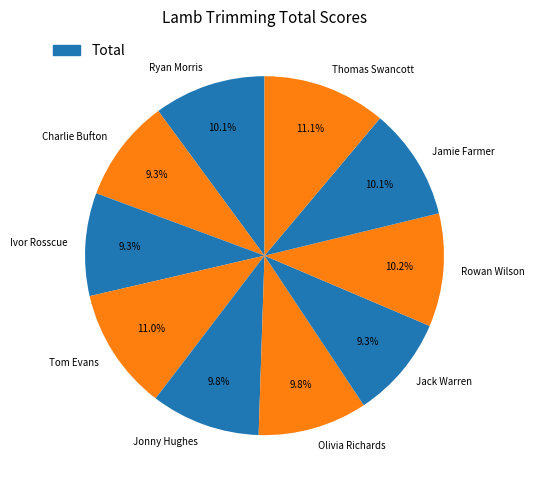

What percentage is the Jonny Hughes slice, to the nearest percent?

10%